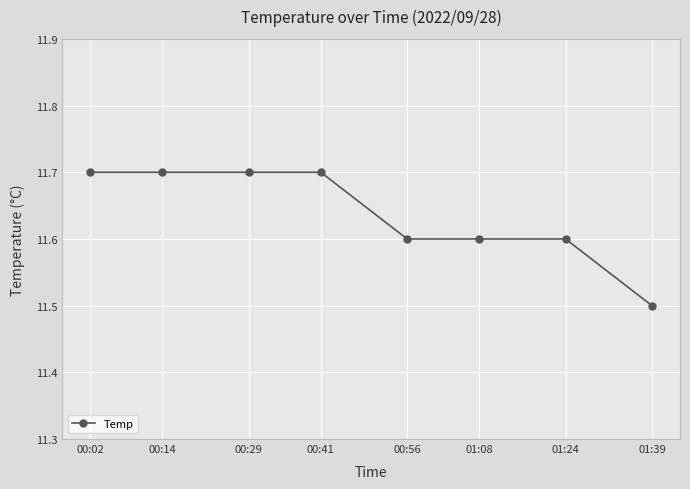

At which label is the value closest to 11?

01:39